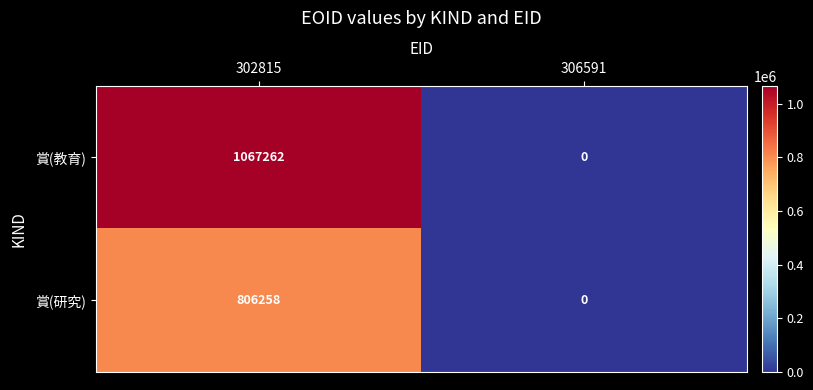

What is the sum of all 賞(研究) values?

806258